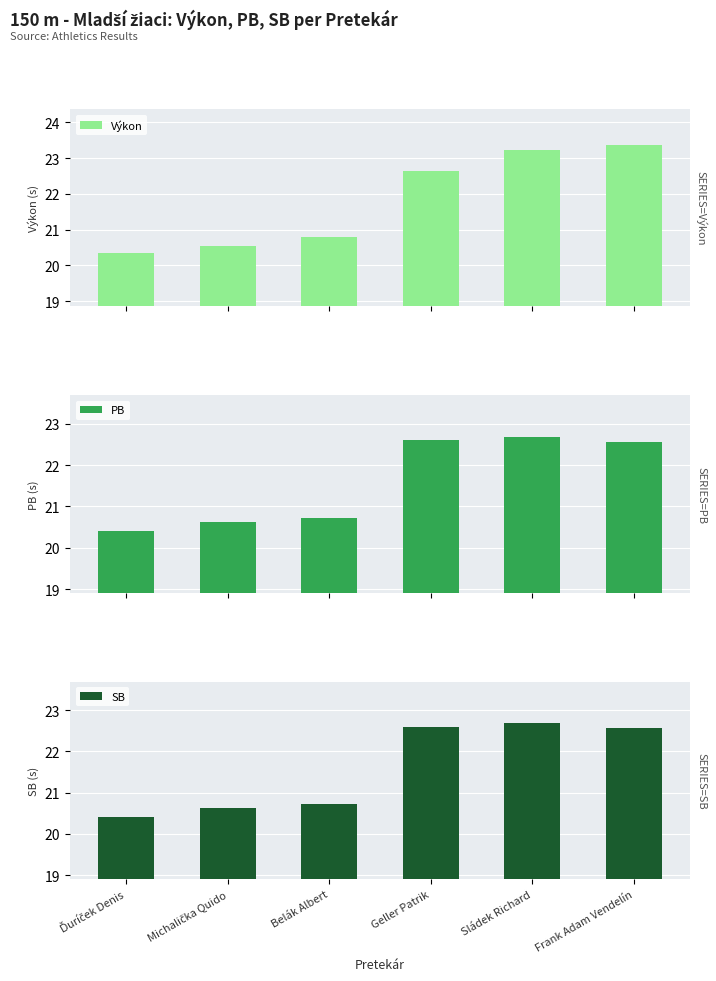

How many groups of bars are there?

6